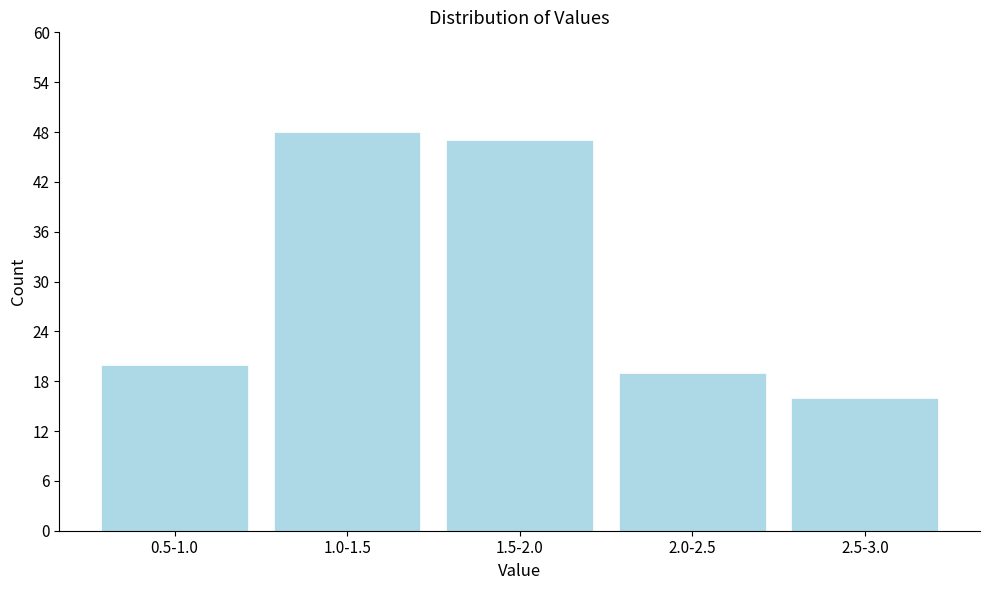

Reading left to right, list all the values displayed in this chart.

0.5-1.0=20	1.0-1.5=48	1.5-2.0=47	2.0-2.5=19	2.5-3.0=16